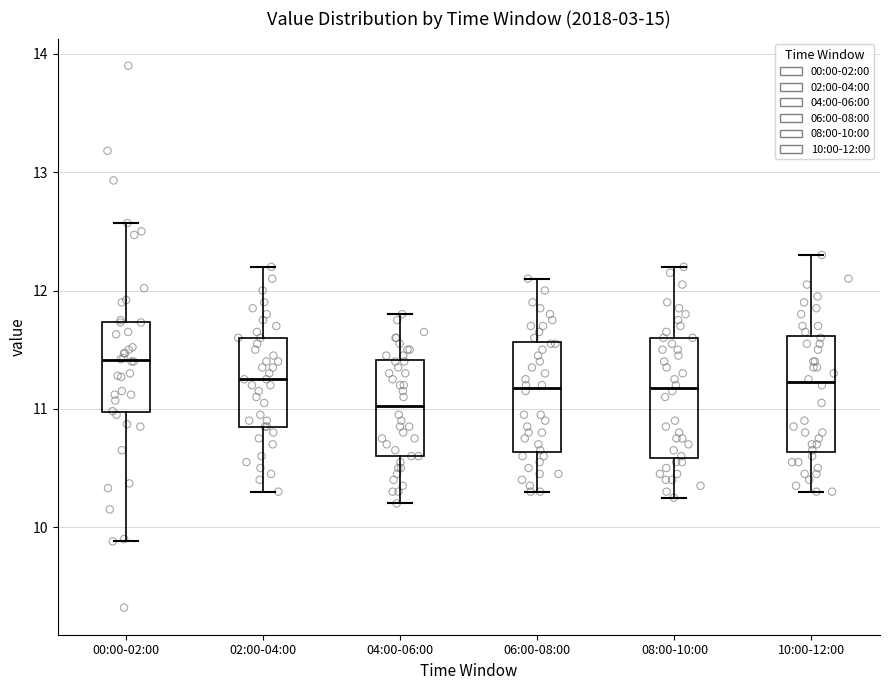

Reading left to right, read every box against the y-axis: the position of its median line, the range the box covers, and the ends of its whiskers. The values are not printed on the chart, so give them approximately, as read against the axis.

00:00-02:00: median 11.4, box 11.0 to 11.7, whiskers 9.9 to 12.6
02:00-04:00: median 11.3, box 10.9 to 11.6, whiskers 10.3 to 12.2
04:00-06:00: median 11.0, box 10.6 to 11.4, whiskers 10.2 to 11.8
06:00-08:00: median 11.2, box 10.6 to 11.6, whiskers 10.3 to 12.1
08:00-10:00: median 11.2, box 10.6 to 11.6, whiskers 10.3 to 12.2
10:00-12:00: median 11.2, box 10.6 to 11.6, whiskers 10.3 to 12.3